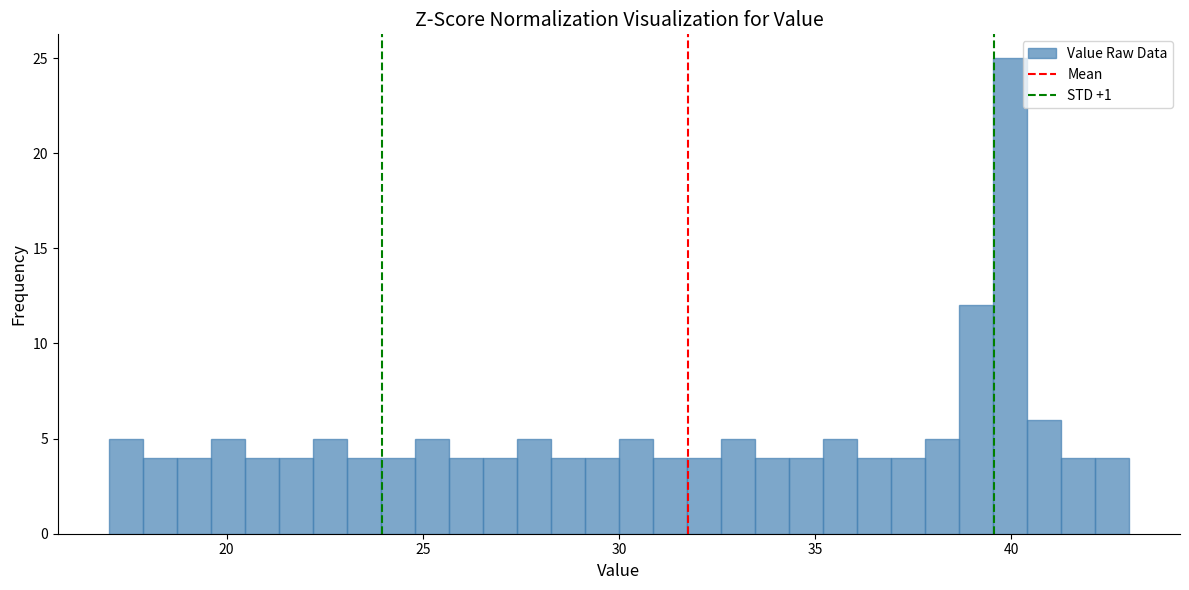

Read against the x-axis, roughly where is the centre of the tallest bar?

40.0